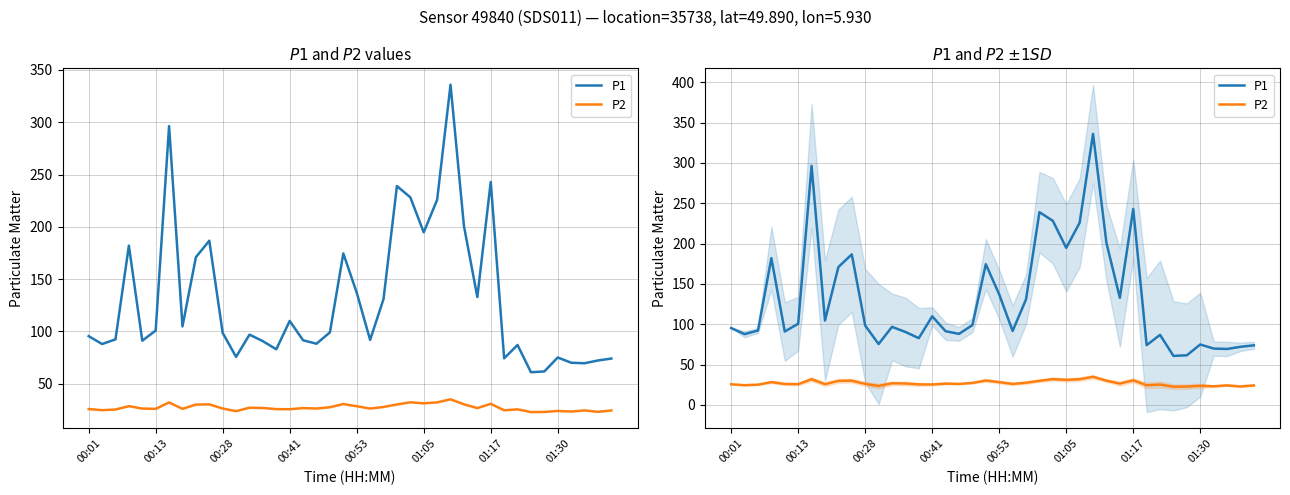

How many data points in P2 are above 26?

23